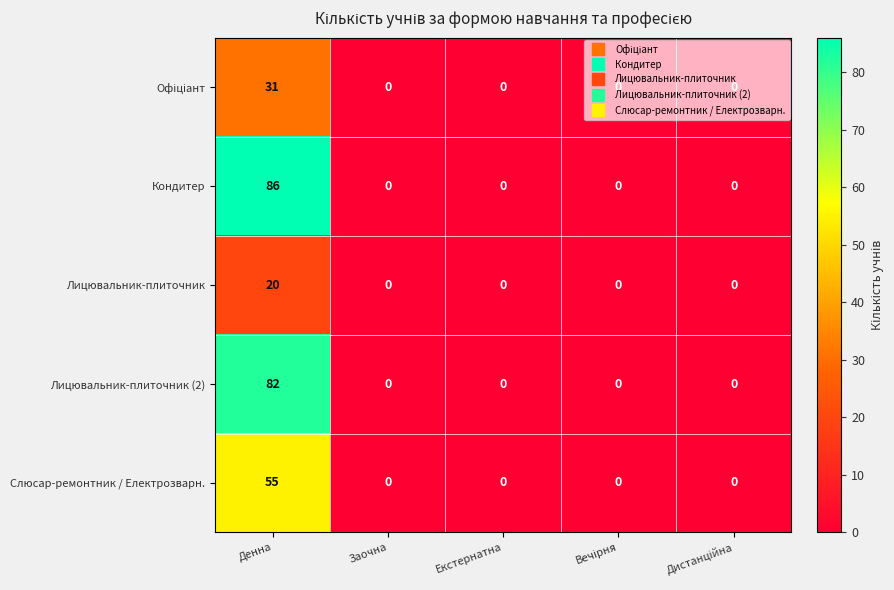

What is the greatest value displayed?

86